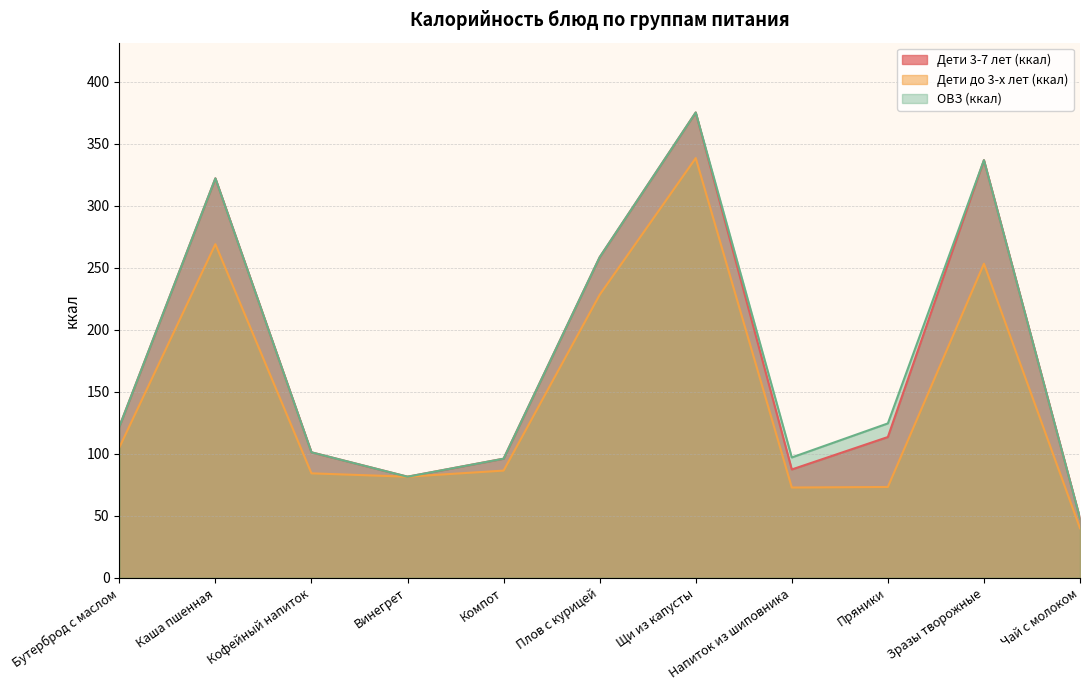

What is the minimum value for Дети 3-7 лет (ккал)?

47.9